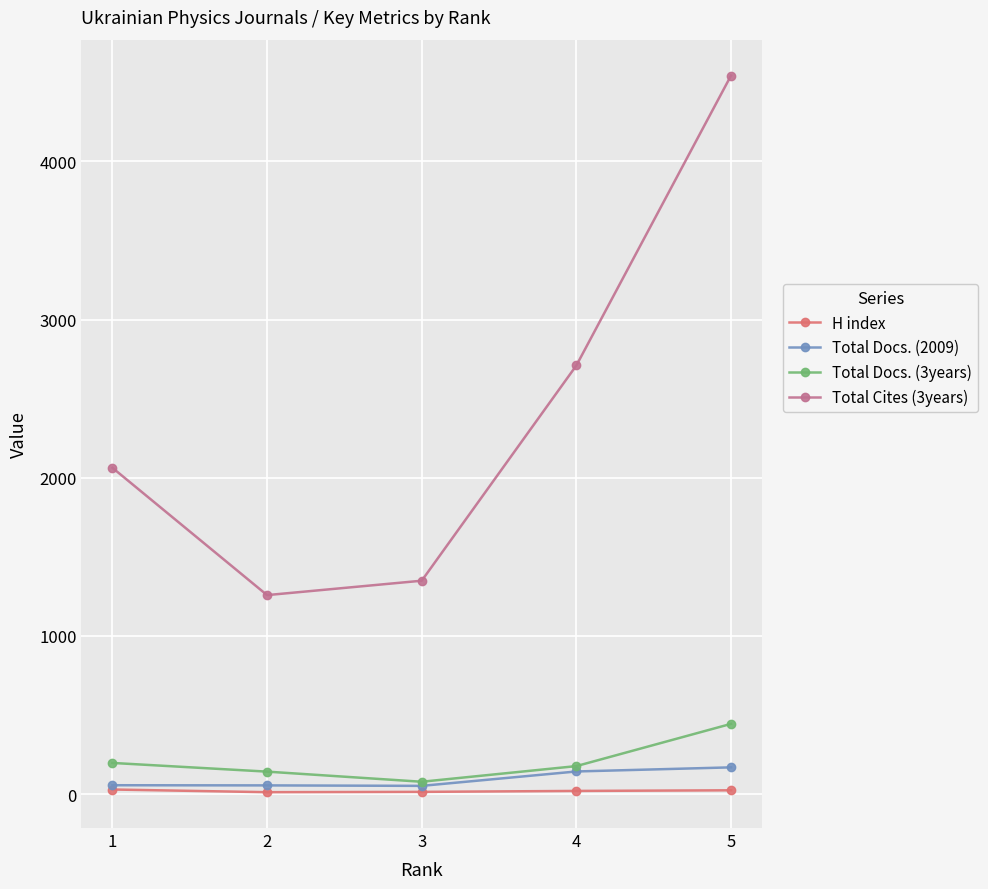

What is the value of the H index point at the 4th from the left?

20